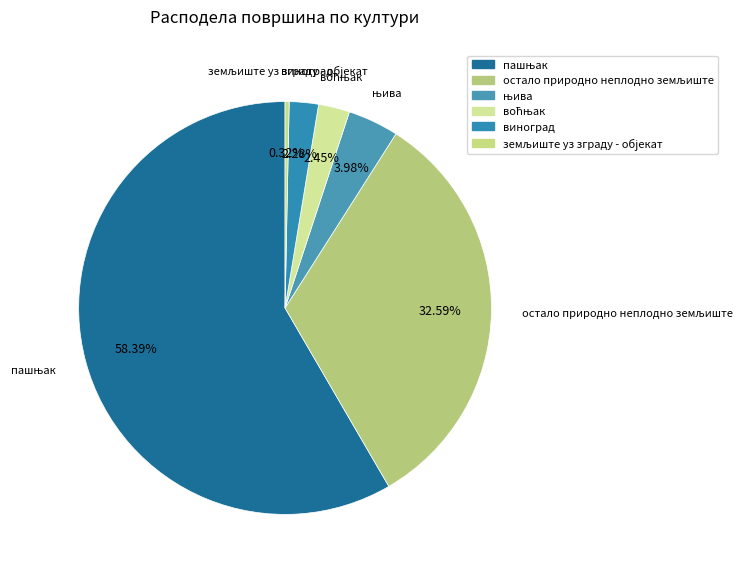

Which has a higher value, виноград or пашњак?

пашњак